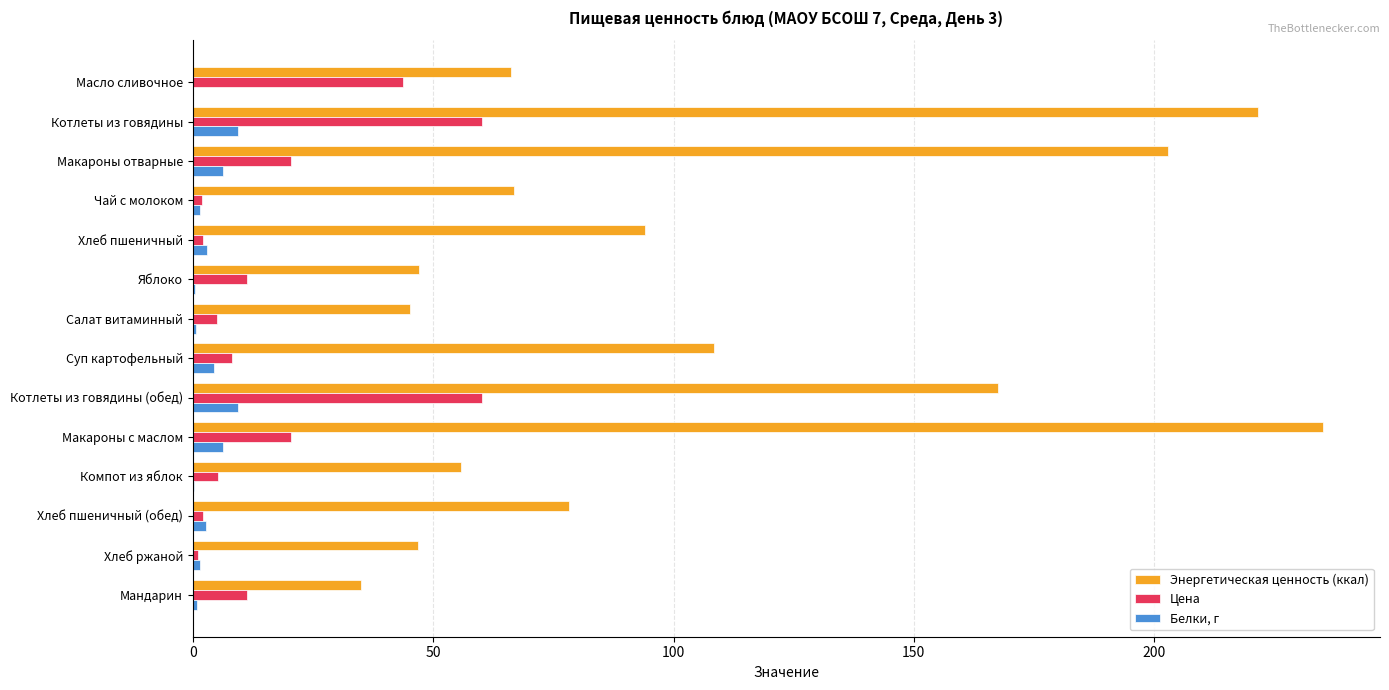

The Энергетическая ценность (ккал) series shows 92.6 at Компот из яблок. True or false?

False